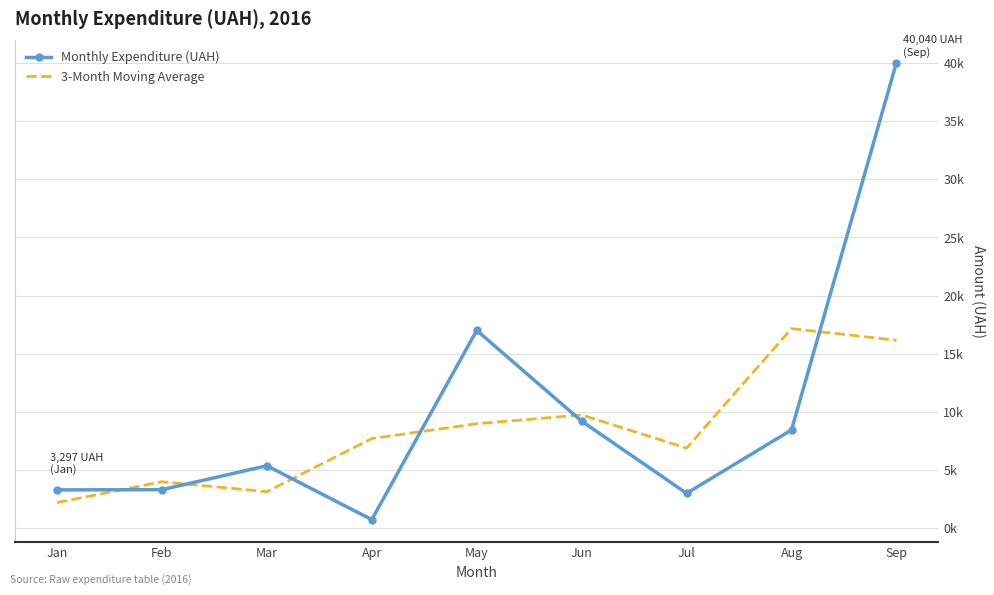

What is the sum of the 3-Month Moving Average values at Jan and Feb?

6197.7